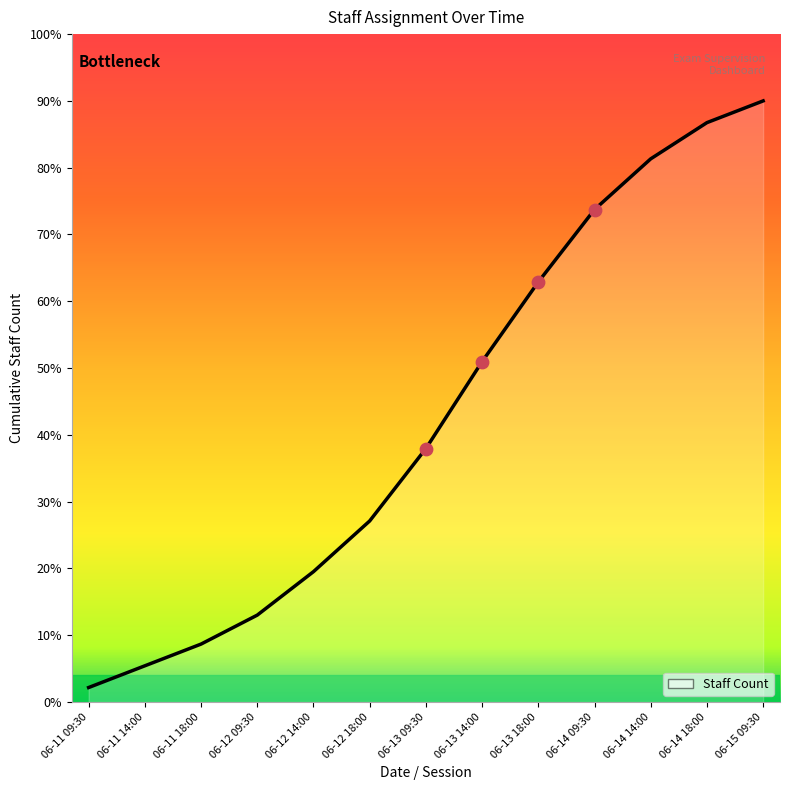

What is the ratio of the value at 06-12 14:00 to the value at 06-13 09:30?

0.5